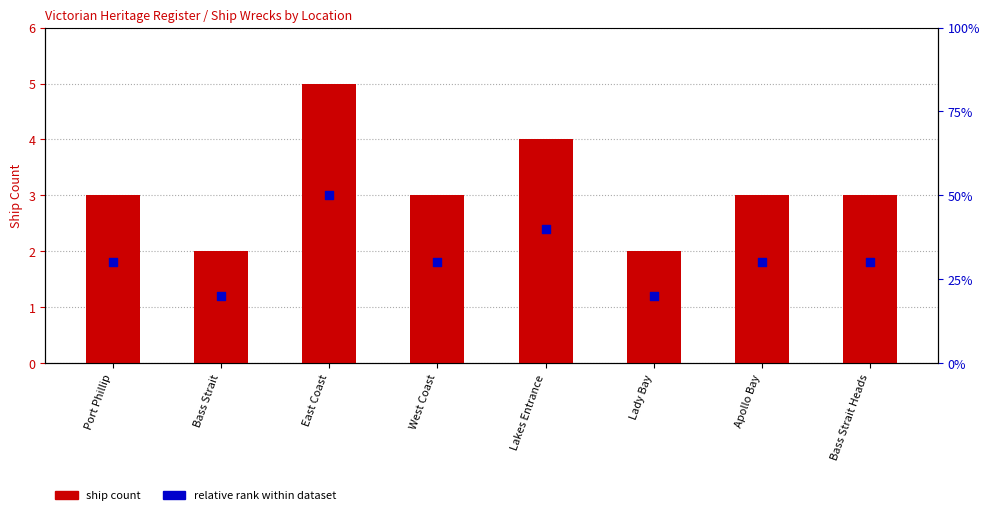

At how many categories does at least one series exceed 3?

2